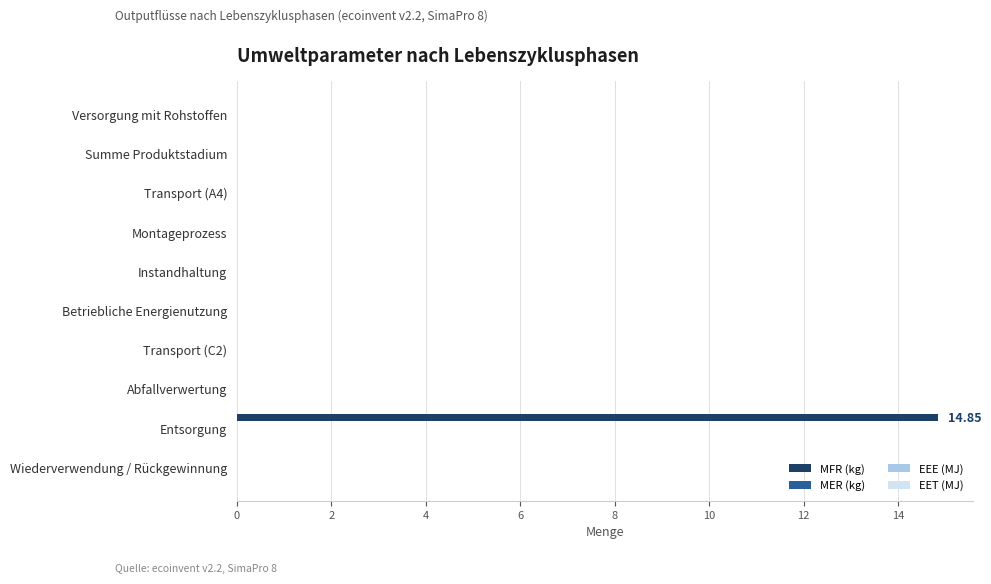

How many distinct data groups are displayed?

1